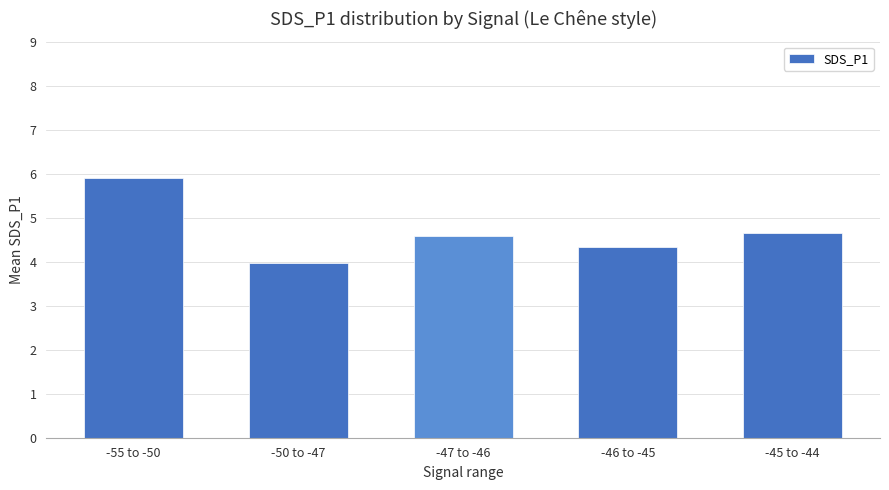

What is the label of the 3rd bar from the right?

-47 to -46